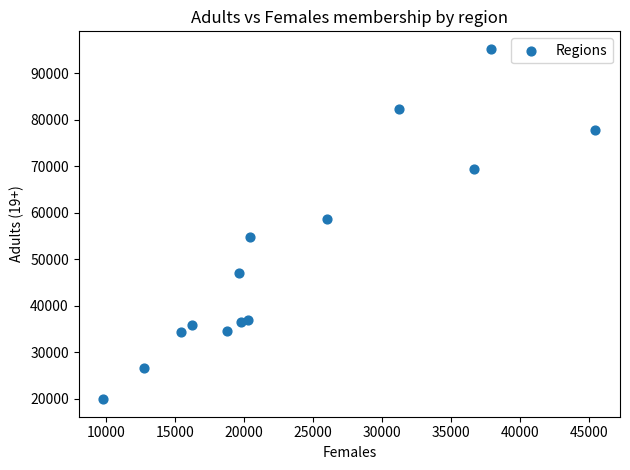

What Y value in the scatter plot is closest to 57541?

58539